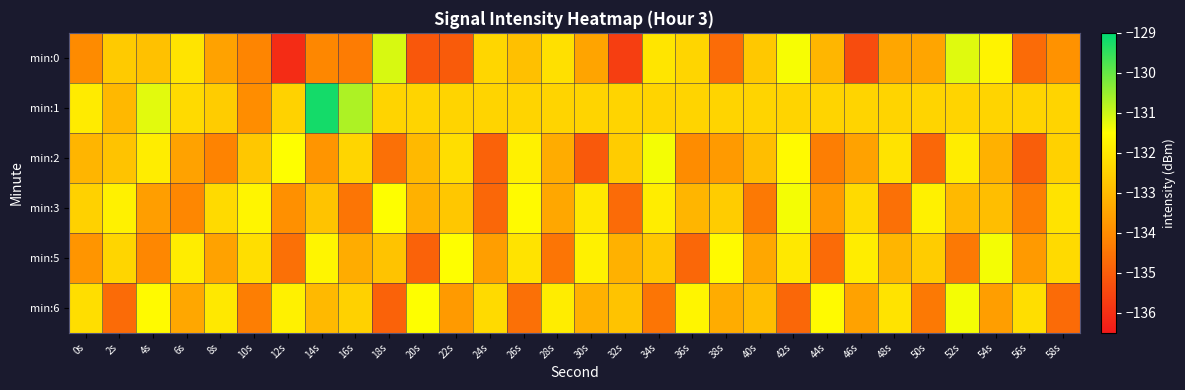

At how many categories does at least one series exceed -130?

1